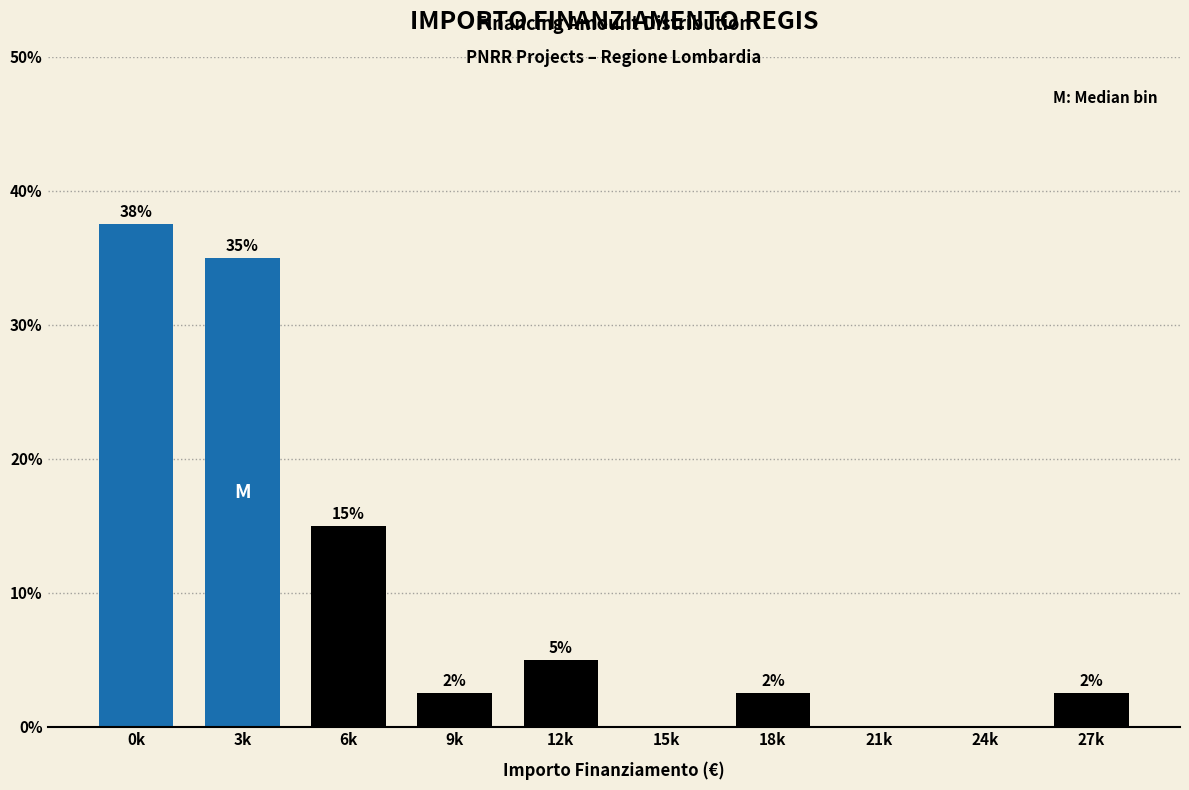

Are the bars horizontal?

No